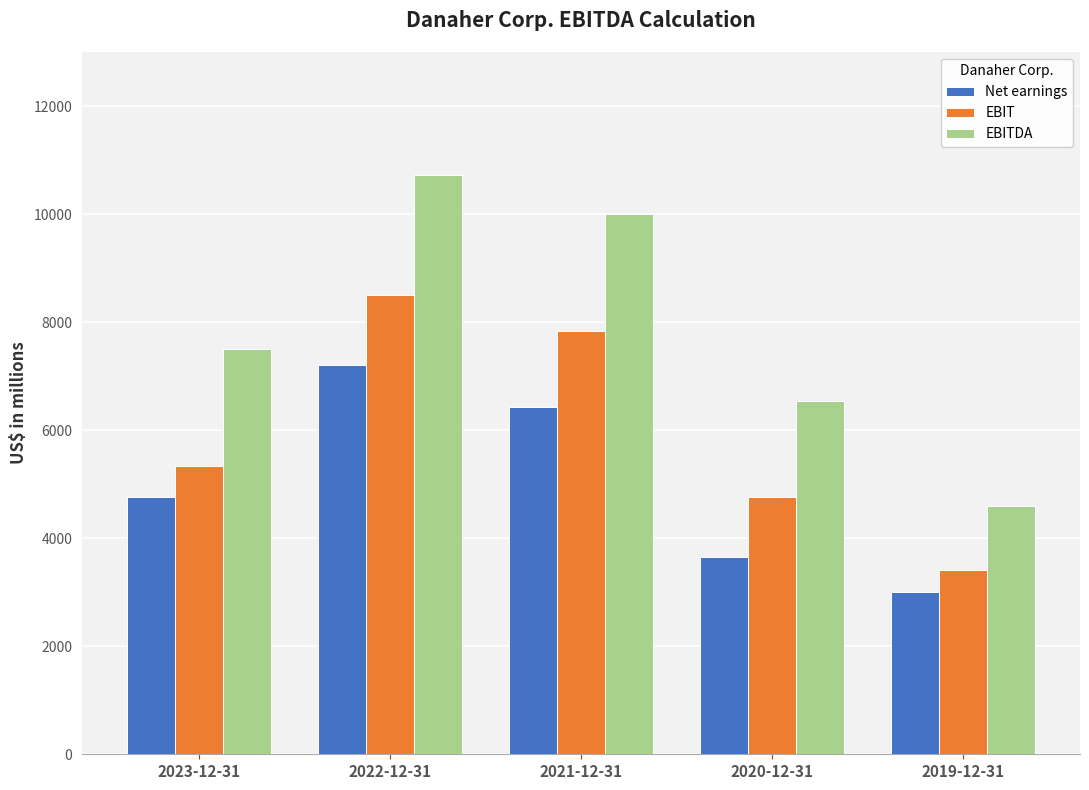

What is the label of the 5th bar from the left?

2019-12-31